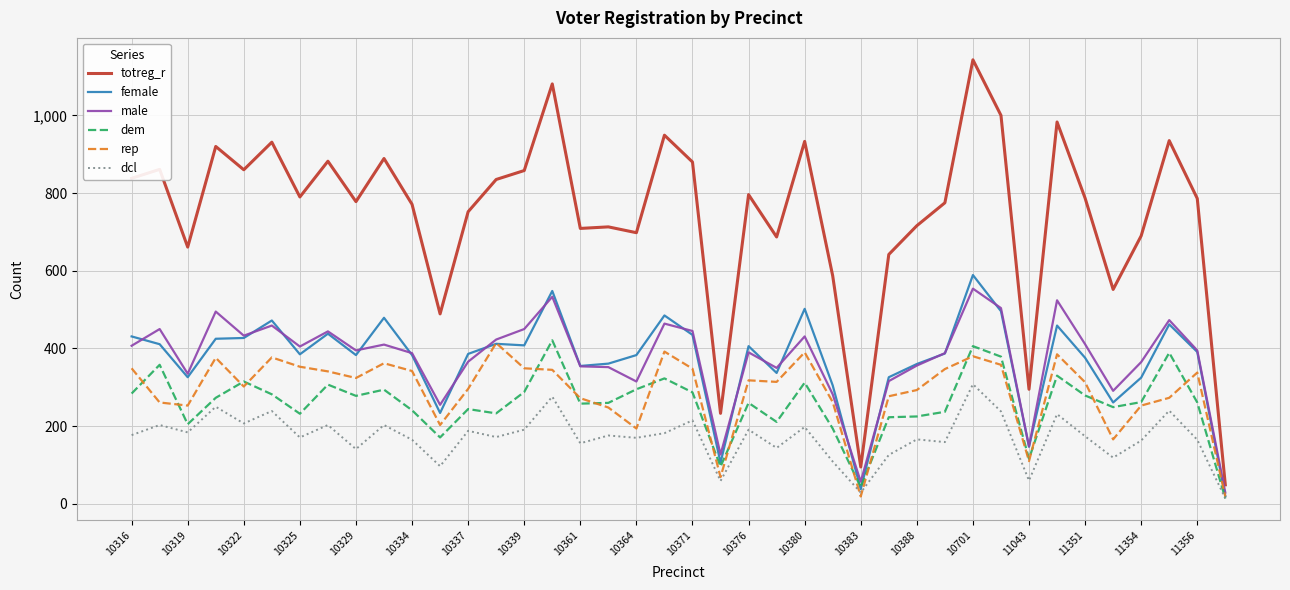

True or false: dem and totreg_r cross at least once.

False